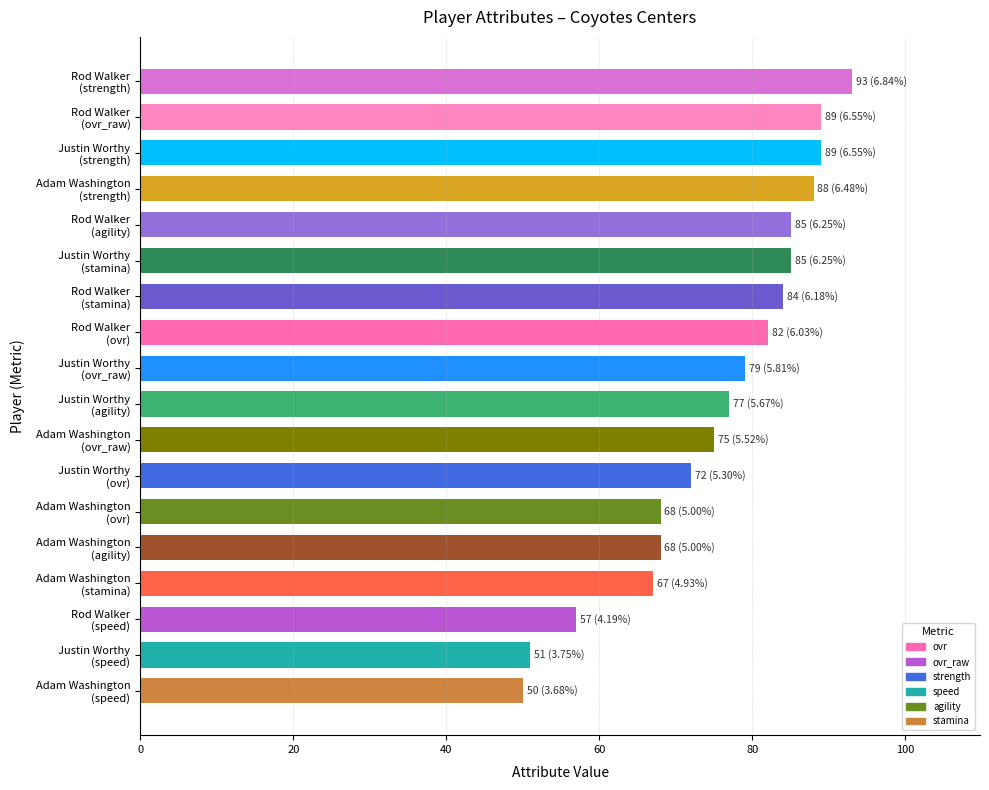

What is the value of the 3rd bar from the top?

89